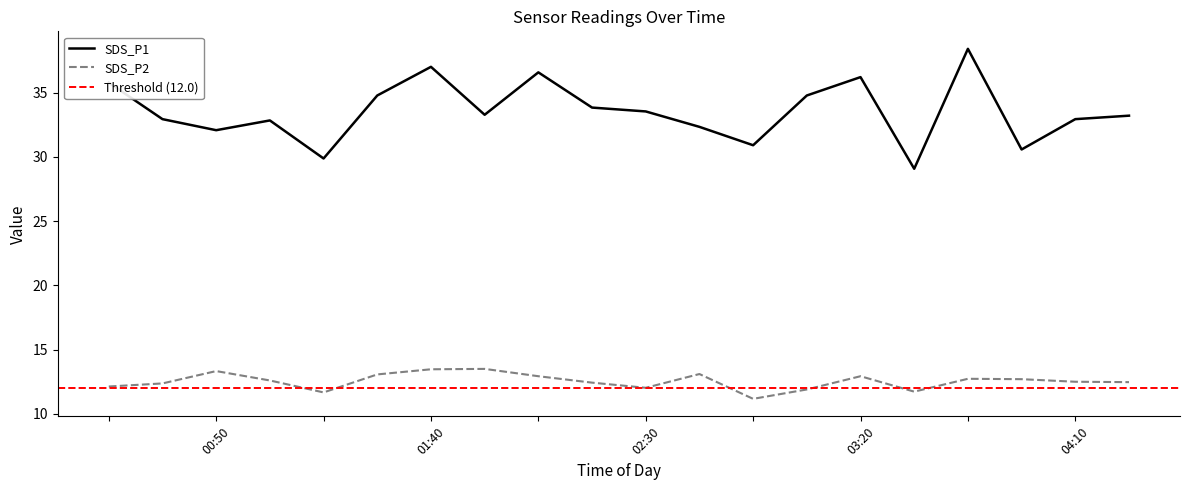

At which label is SDS_P1 closest to 33?

00:26